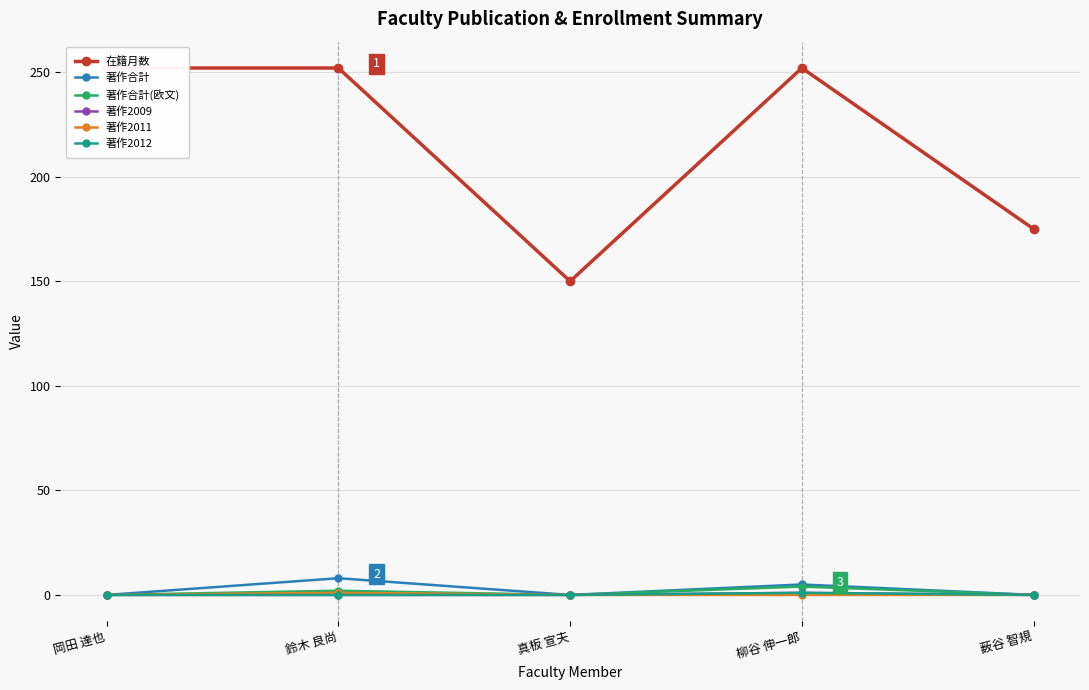

True or false: 著作合計 and 在籍月数 cross at least once.

False